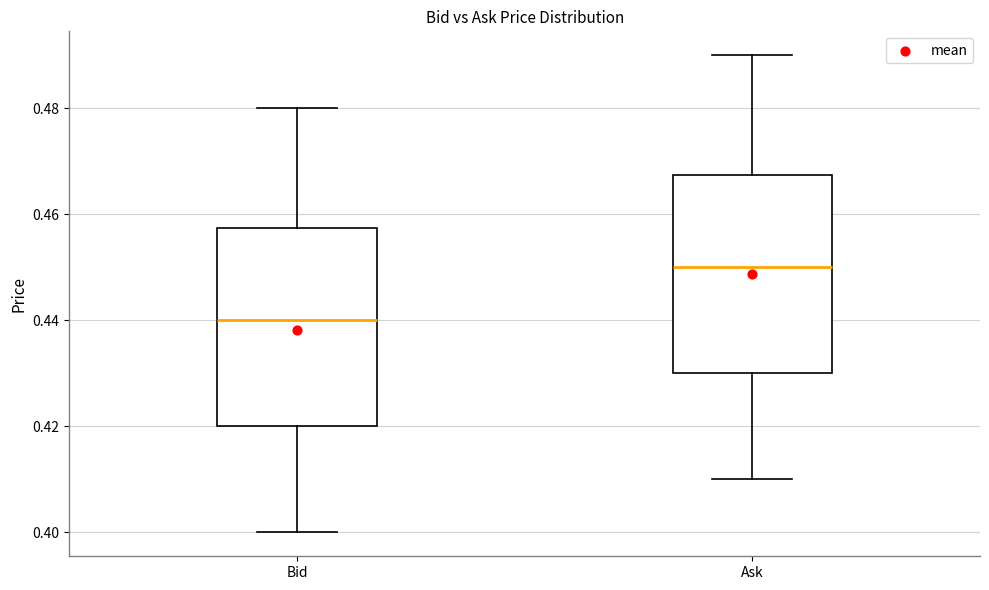

Where is the upper edge of the box for Ask on the y-axis? The values are not printed on the chart, so give them approximately, as read against the axis.

0.468